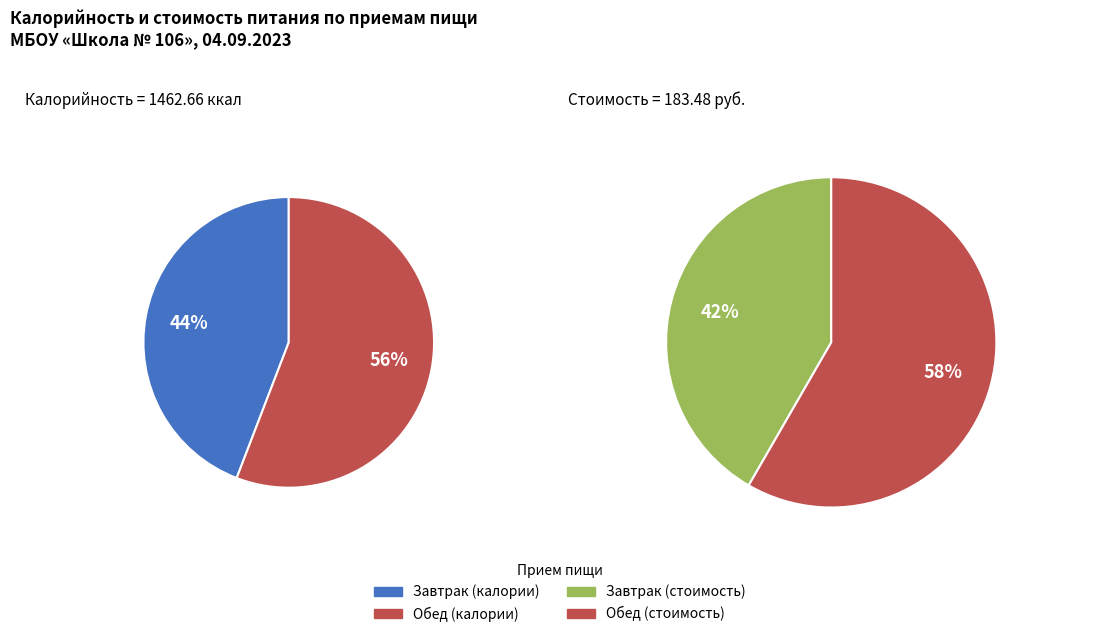

What is the change in value from Завтрак to Обед?

+170.7